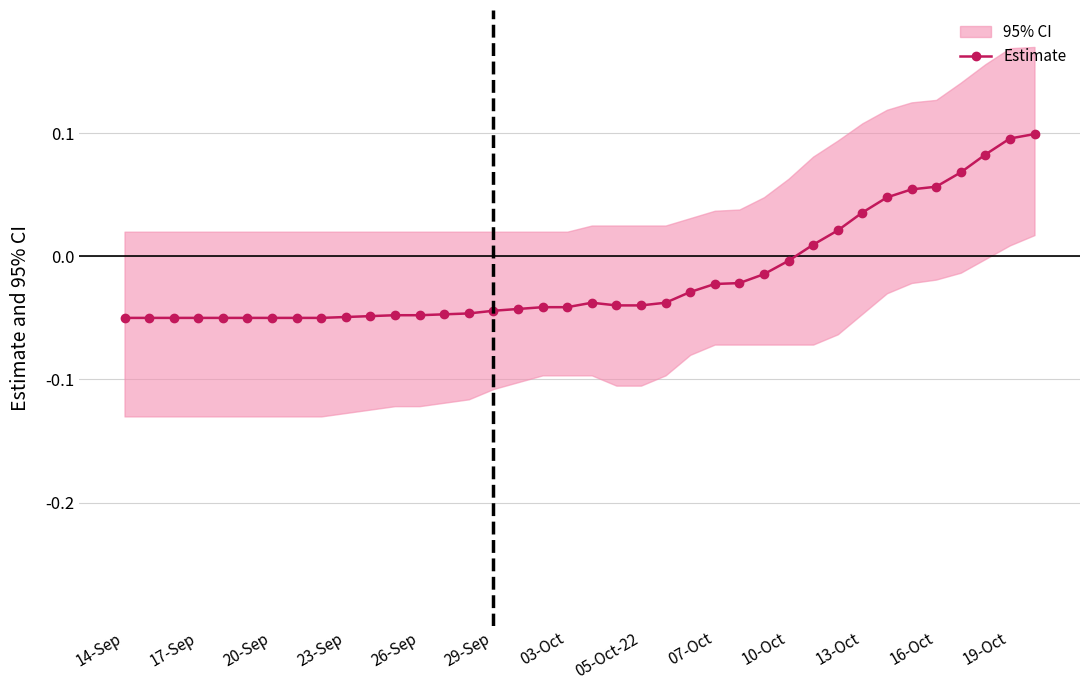

True or false: Estimate has more than 0 interior local peaks.

True